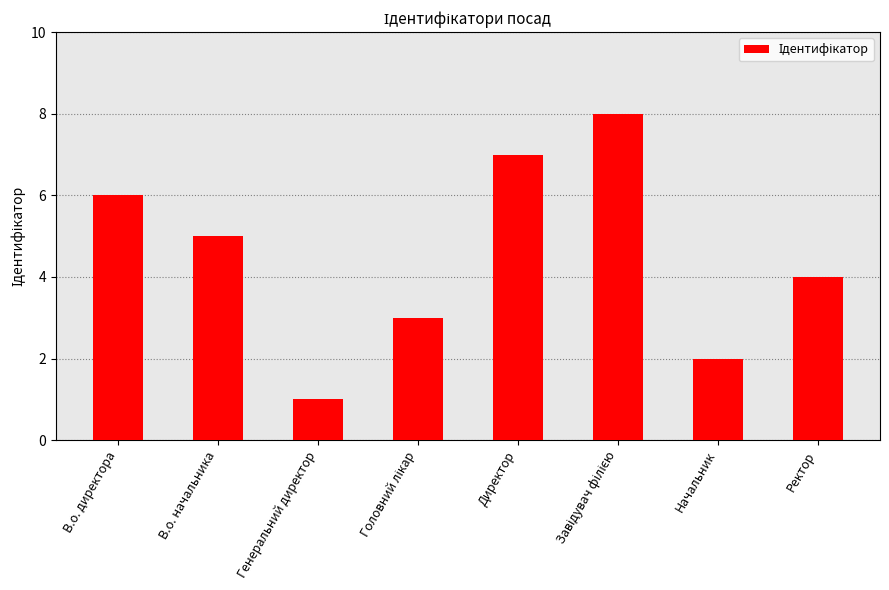

What is the sum of the values at В.о. начальника and Ректор?

9